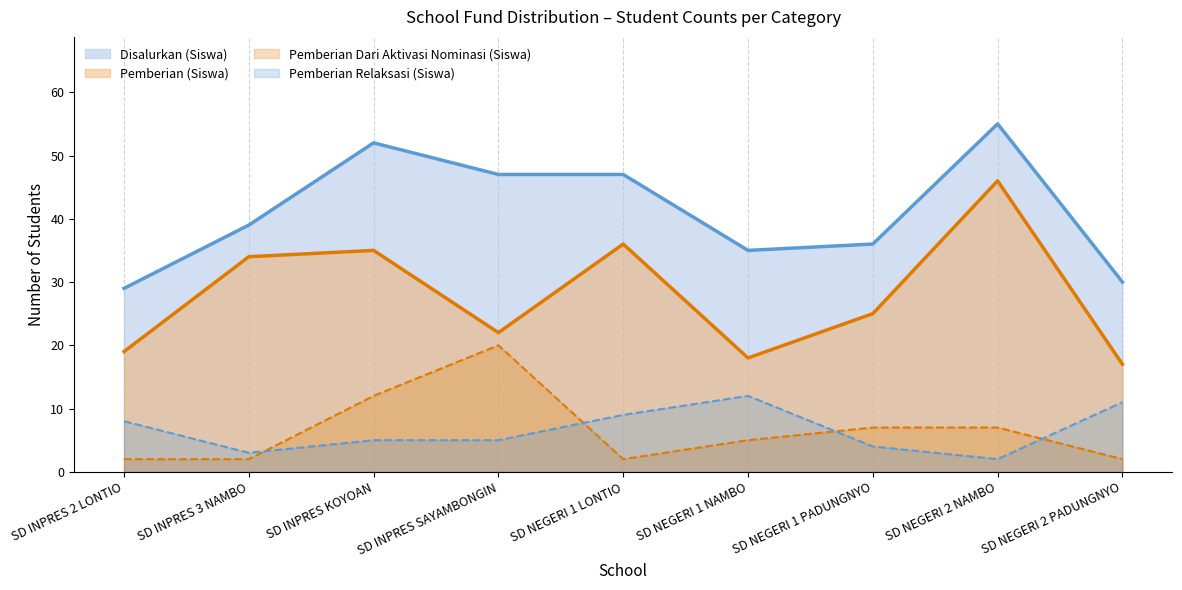

At which category is the sum across all series the highest?

SD NEGERI 2 NAMBO